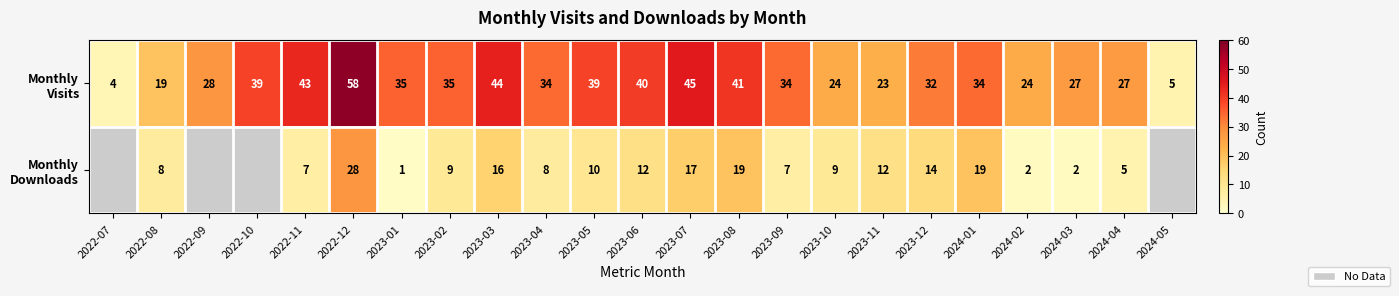

What is the difference between the highest and lowest values at 2022-12?

30